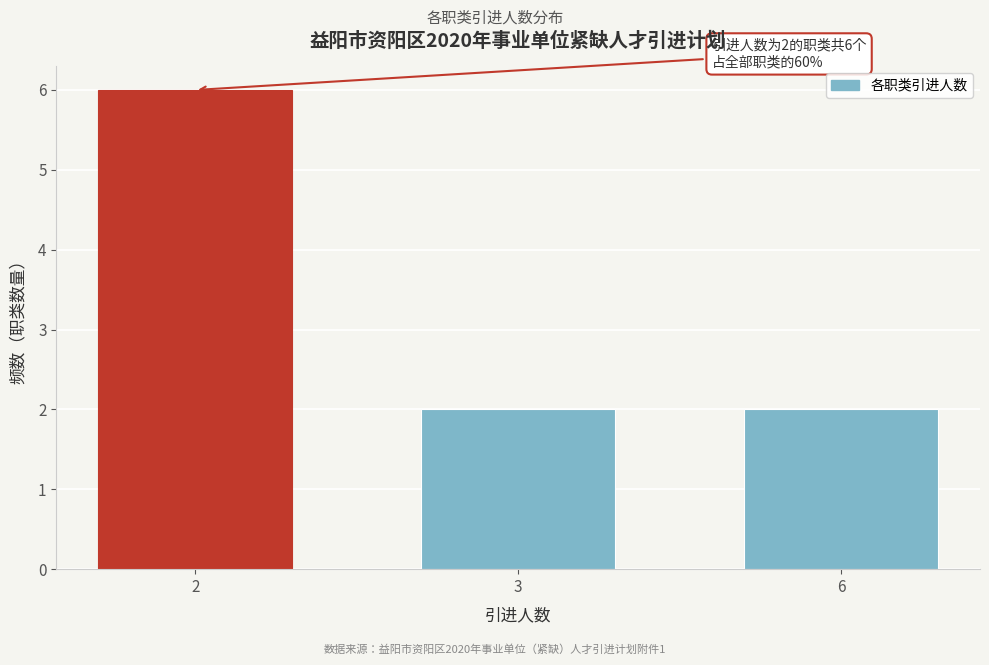

Reading right to left, transcribe all the data shown in this chart.

2	2	6